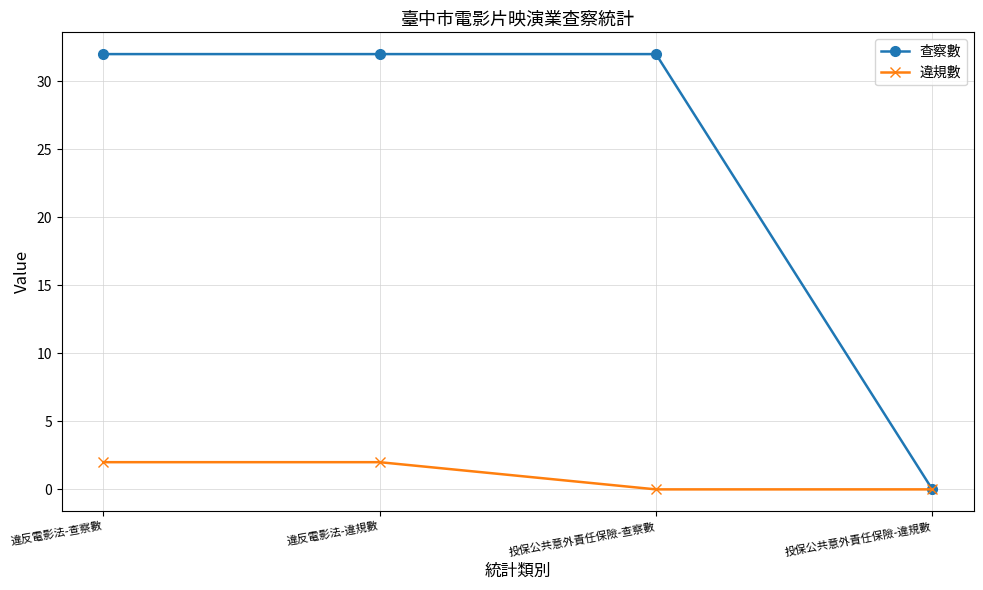

What are all the series names shown in the legend?

查察數, 違規數